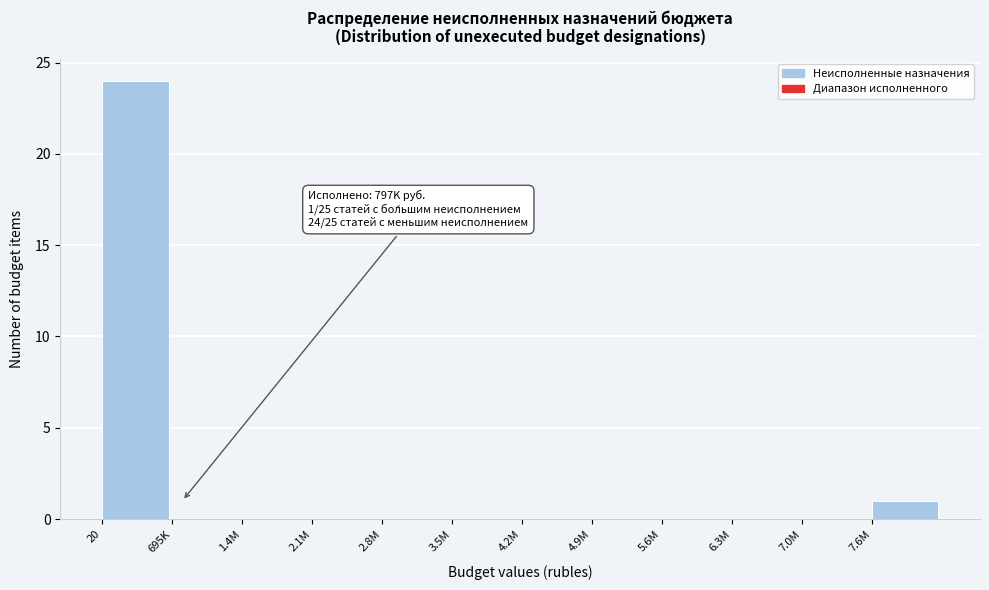

Reading left to right, list all the values displayed in this chart.

20=24	695K=0	1.4M=0	2.1M=0	2.8M=0	3.5M=0	4.2M=0	4.9M=0	5.6M=0	6.3M=0	7.0M=0	7.6M=1